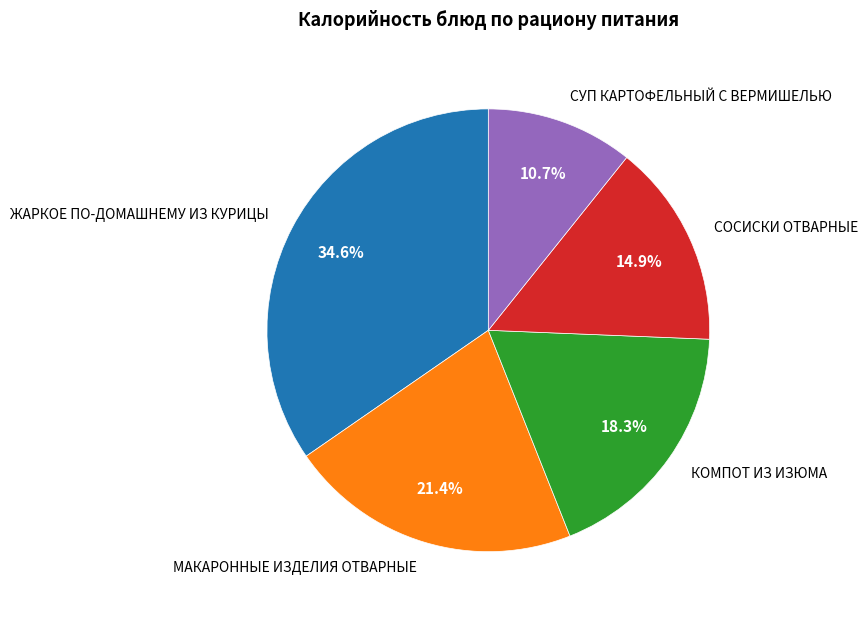

Count the number of slices in the pie.

5